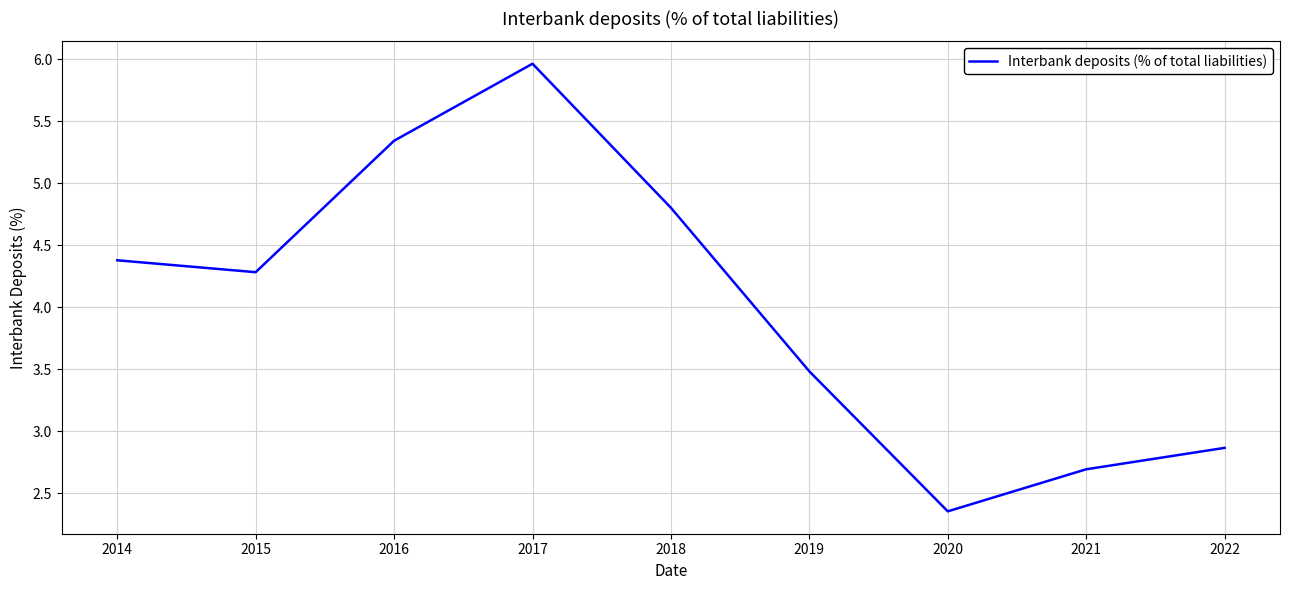

Rank the categories by value from lowest to highest.

2020, 2021, 2022, 2019, 2015, 2014, 2018, 2016, 2017